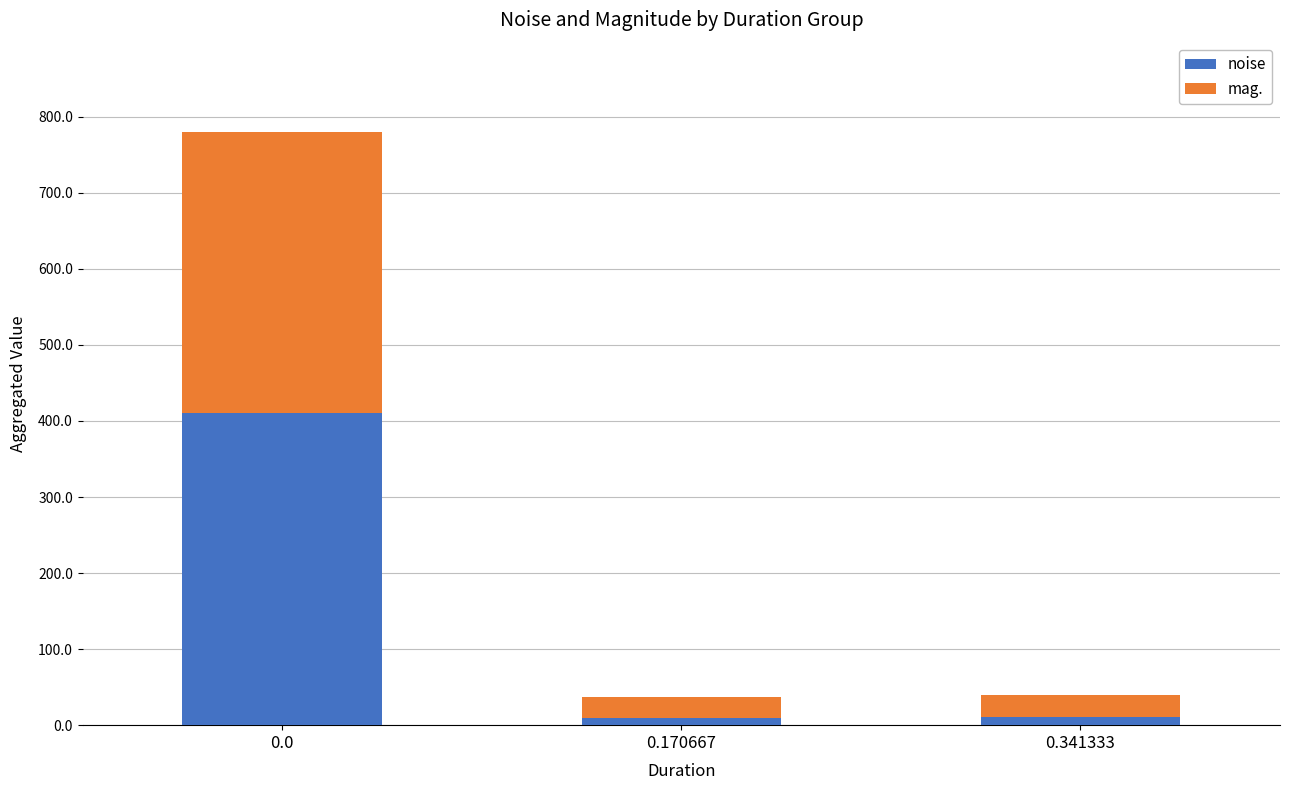

How many bars are there in total?

3